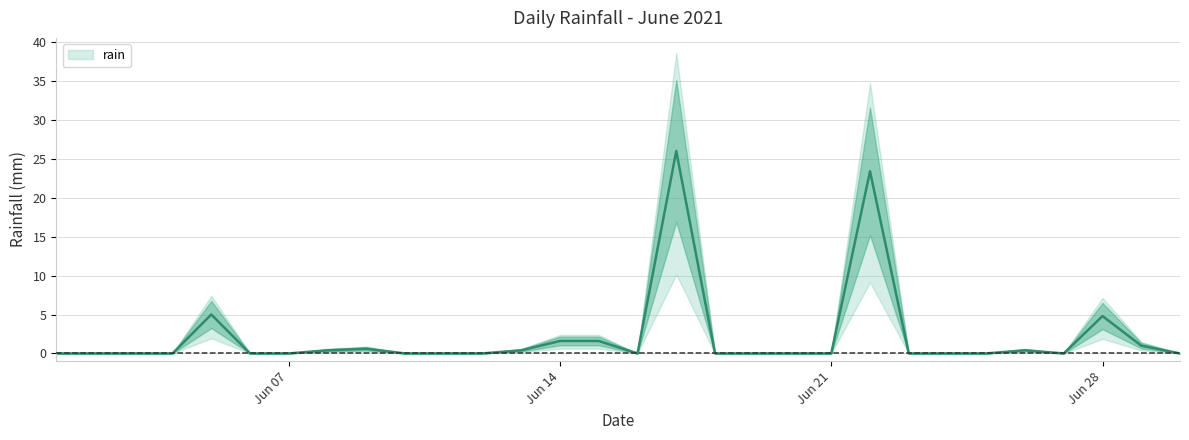

What is the average value?

2.2